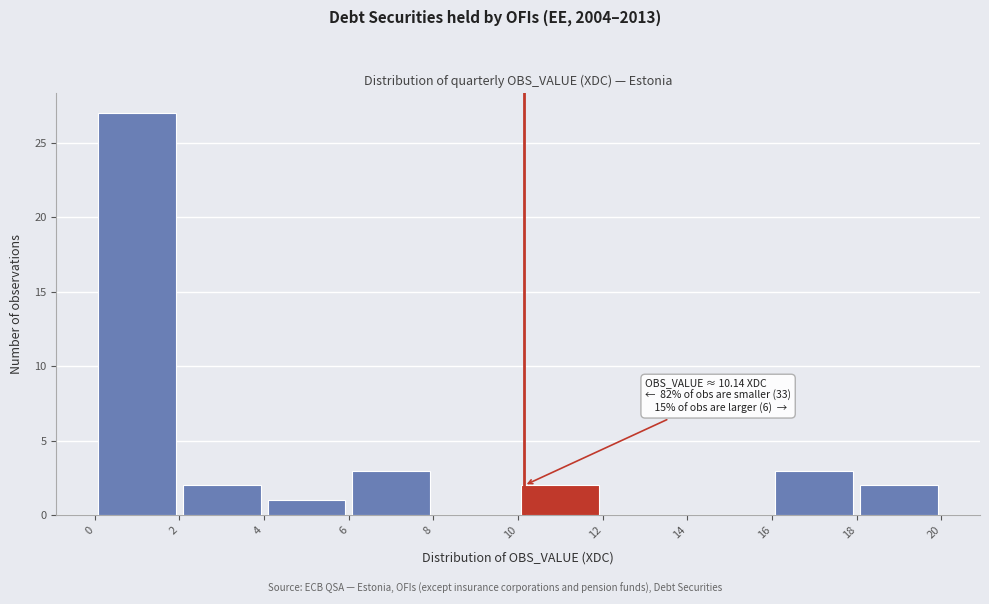

Over which range of the x-axis is the bar tallest?

0 to 2